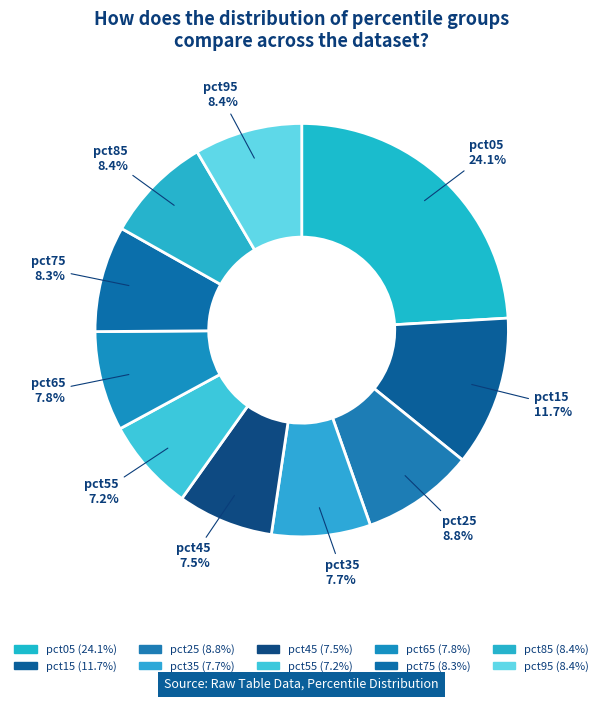

The pct15 slice represents 12% of the pie. True or false?

True